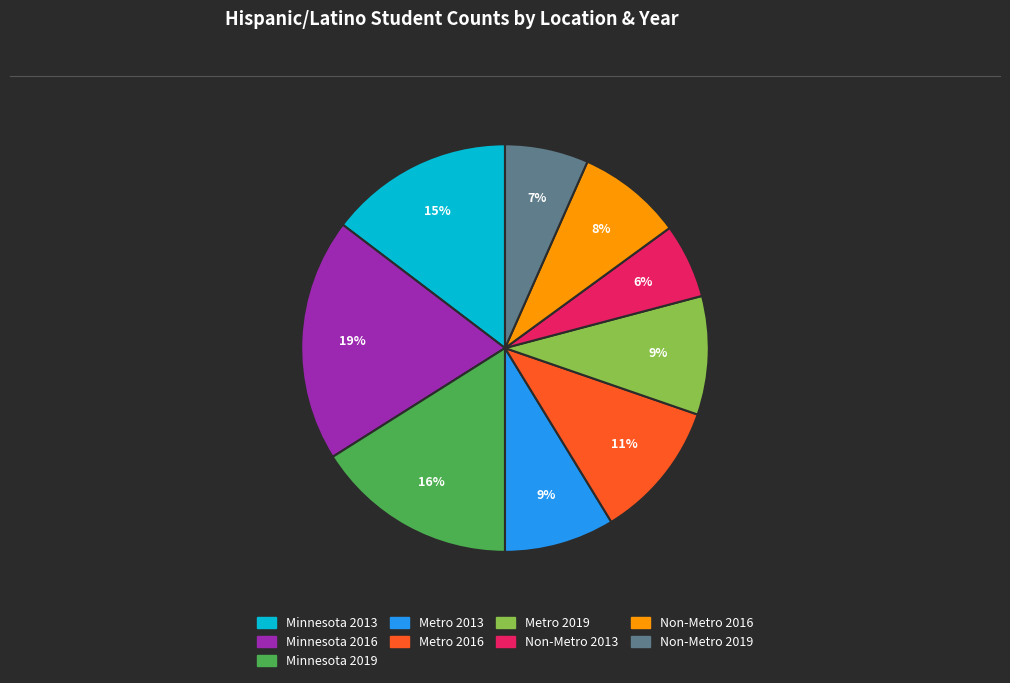

The Minnesota 2013 slice represents 15% of the pie. True or false?

True